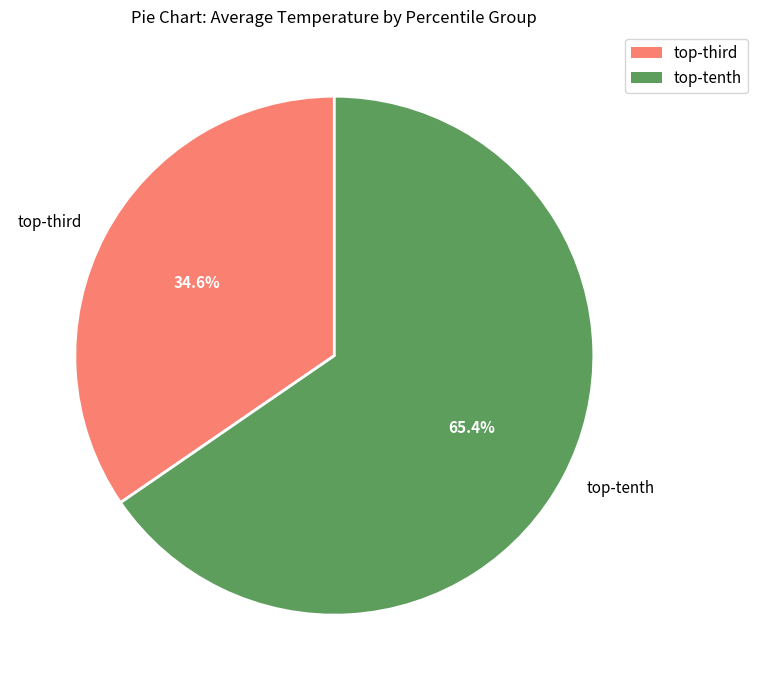

Rank the categories by value from lowest to highest.

top-third, top-tenth